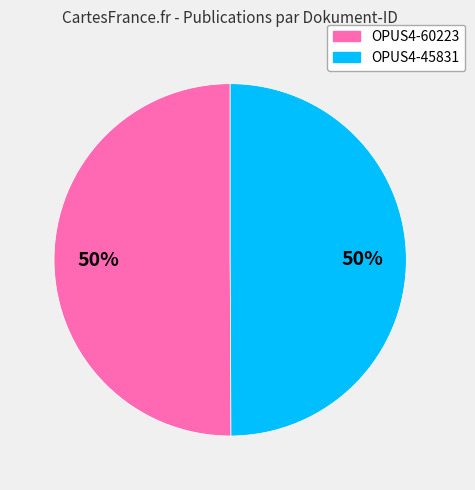

Is it true that OPUS4-60223 is 64% of the pie?

False